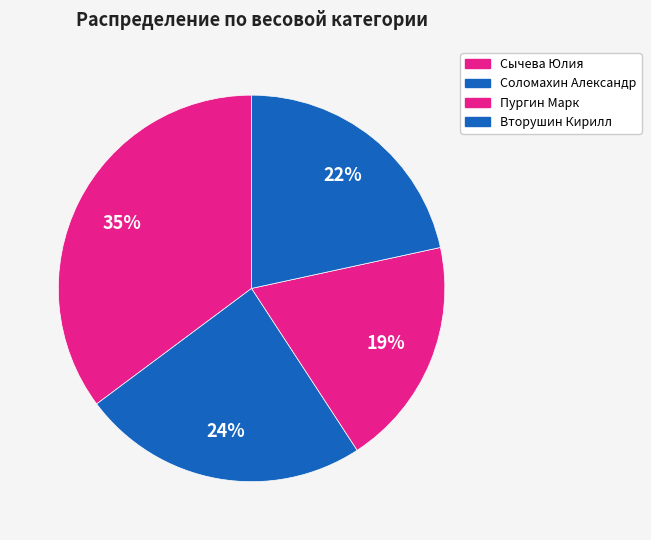

Combined, what portion of the pie is Соломахин Александр and Сычева Юлия?

59.2%